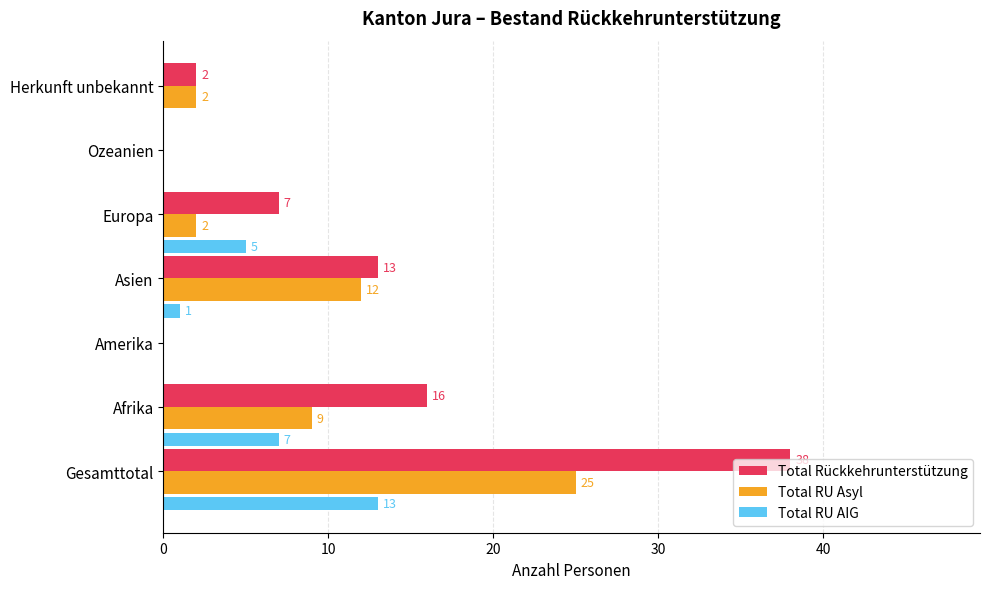

What is the sum of the Total Rückkehrunterstützung values at Asien and Herkunft unbekannt?

15